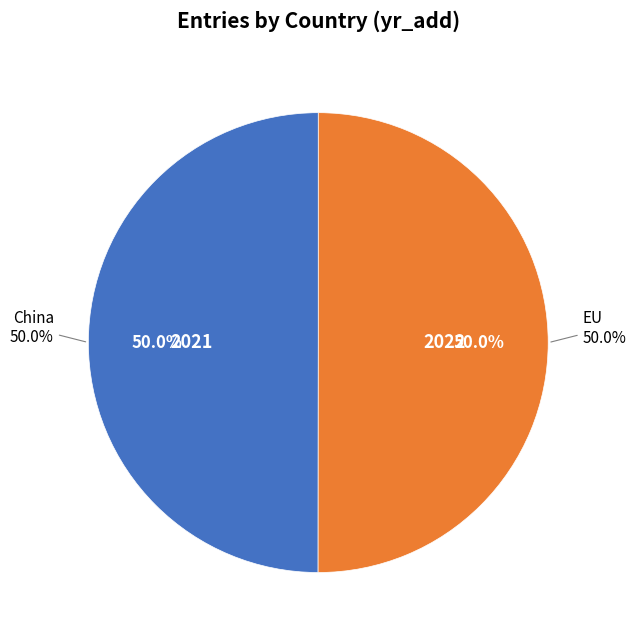

Rank the categories by value from highest to lowest.

EU, China